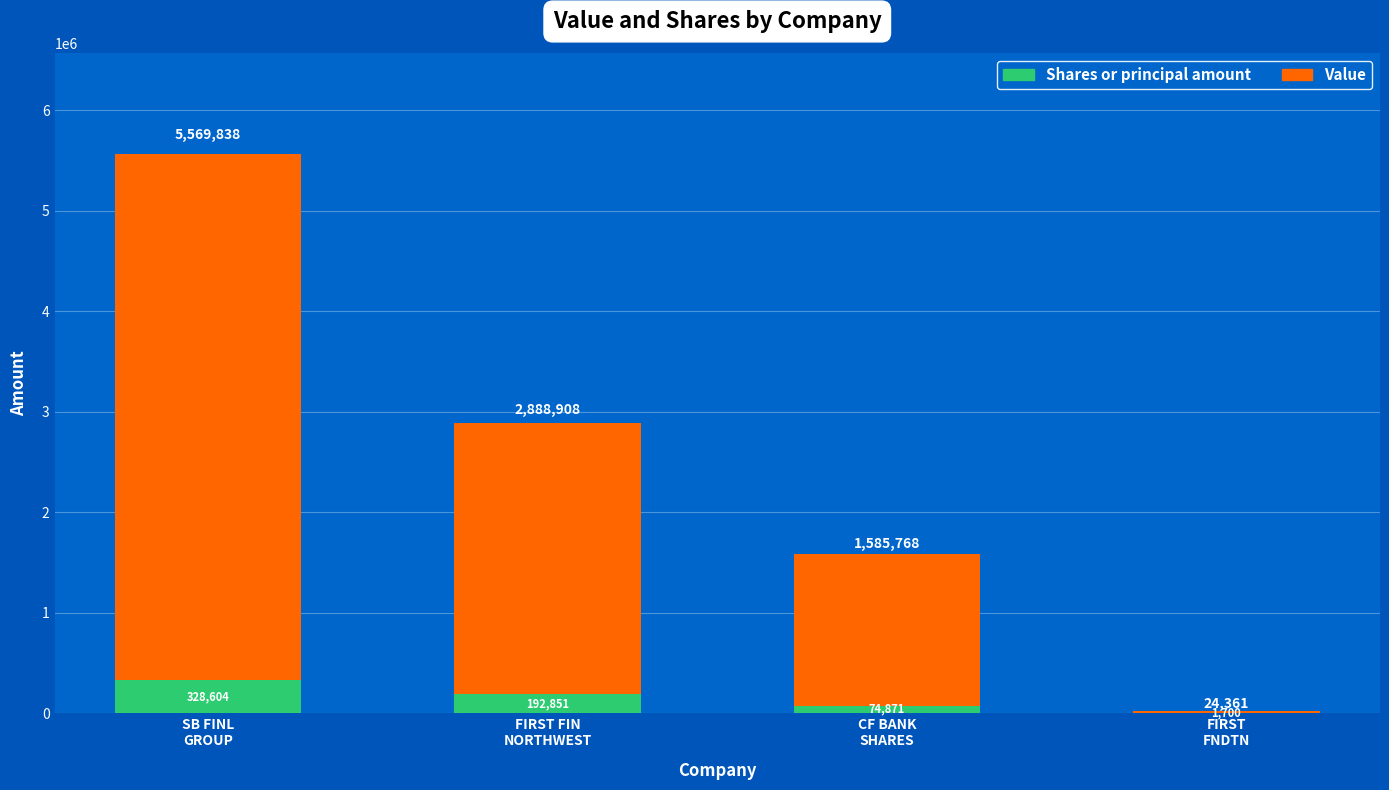

What is the highest value of the Shares or principal amount series?

328604